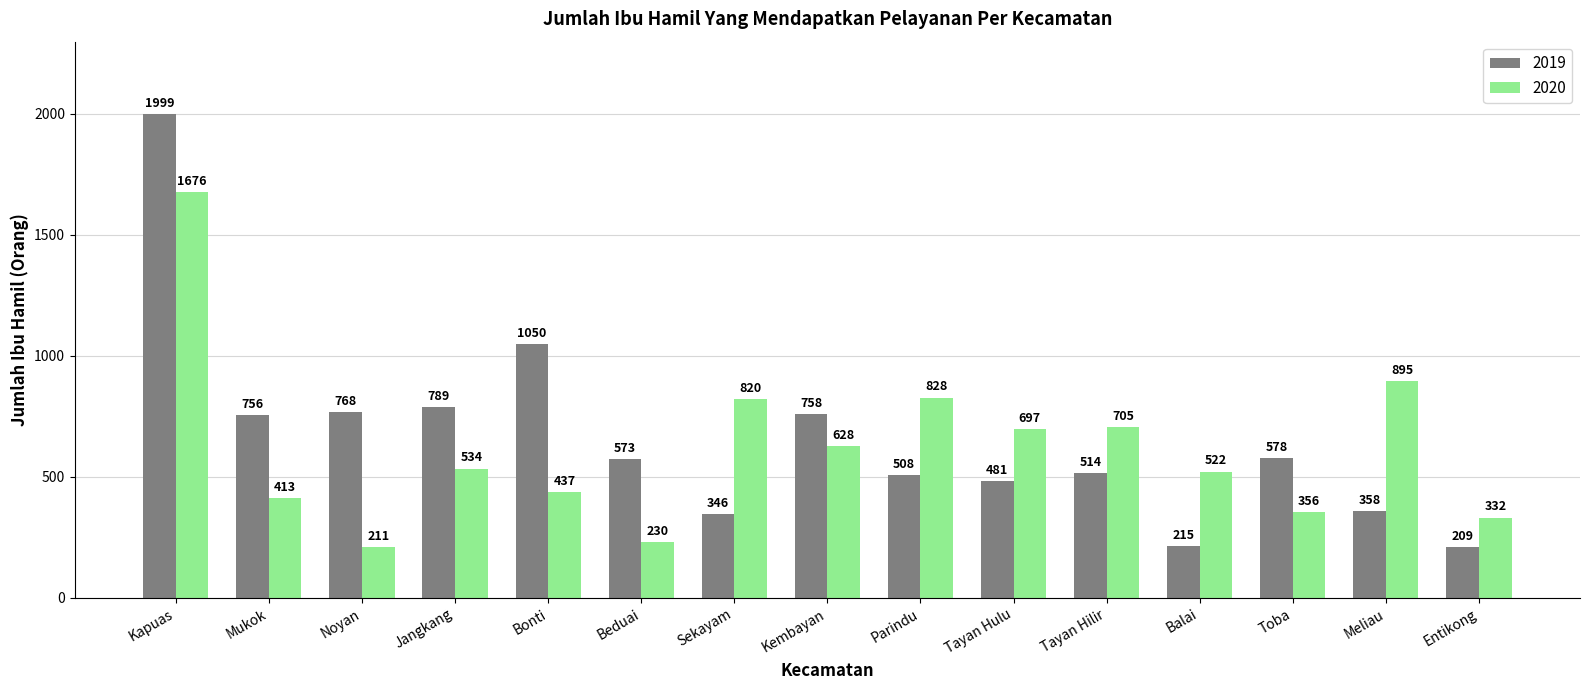

Does the chart contain stacked bars?

No